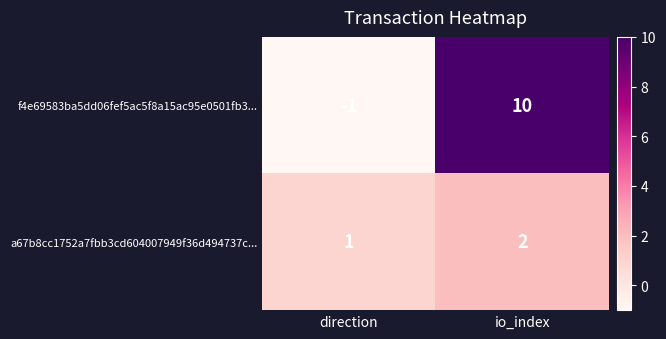

What is the total value across all series at io_index?

12